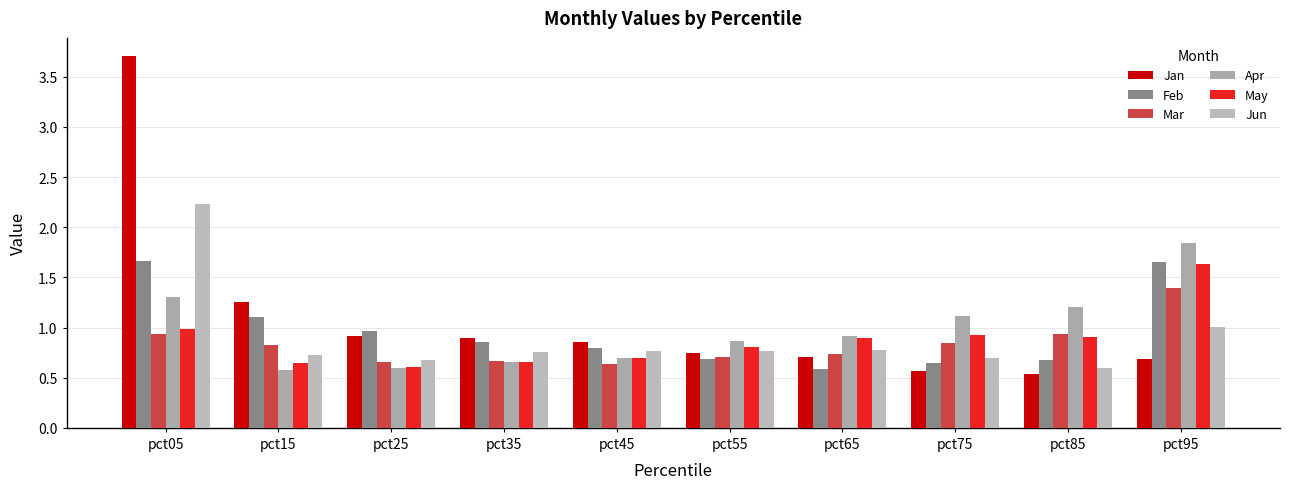

Rank the series by their maximum value, from lowest to highest.

Mar, May, Feb, Apr, Jun, Jan